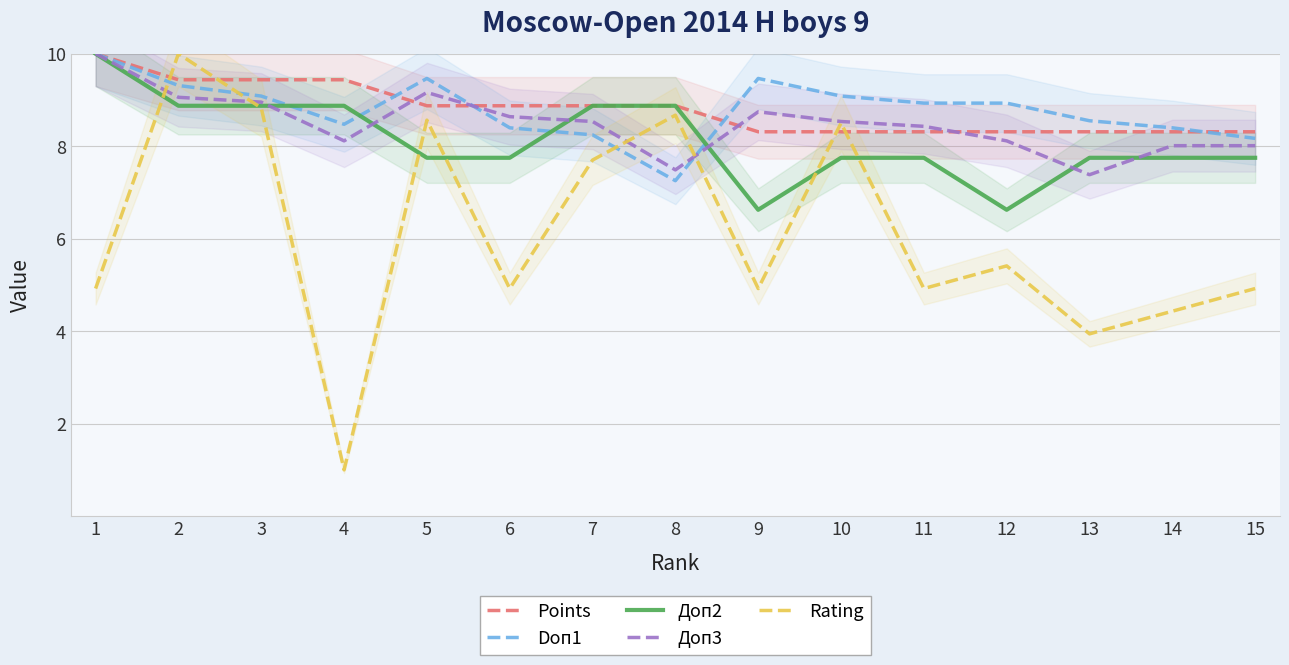

What is the value of the Доп2 point at the 8th from the left?

8.9